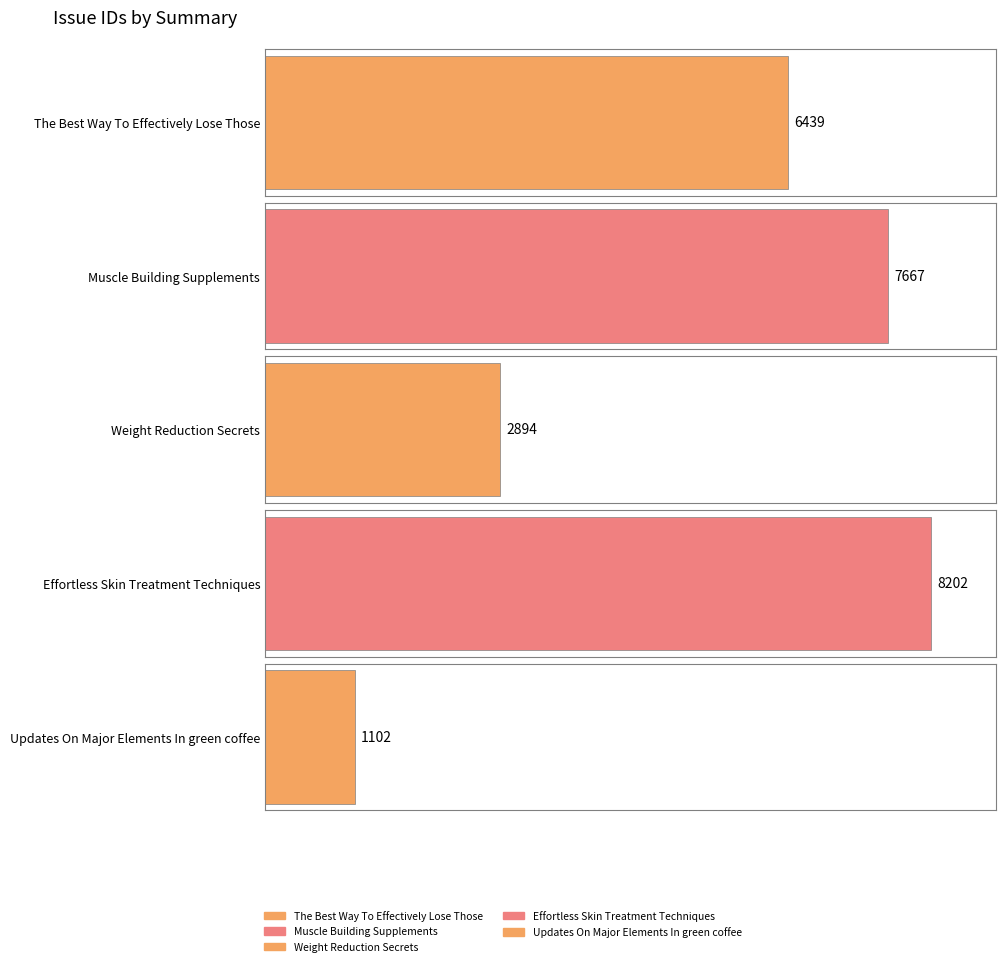

Where is the data nearest to the value 4652?

2894